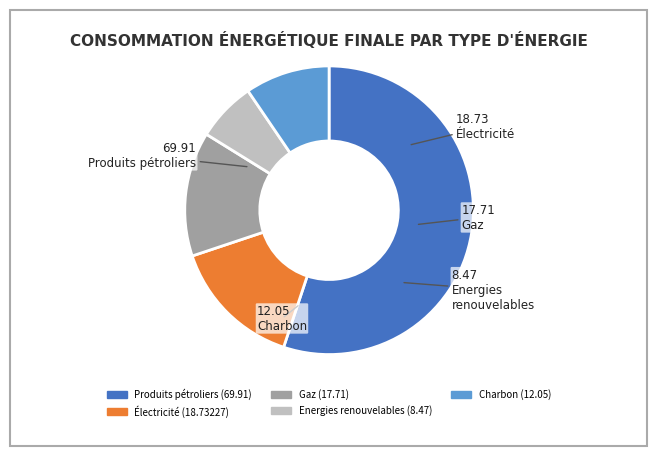

How many slices are in this pie chart?

5